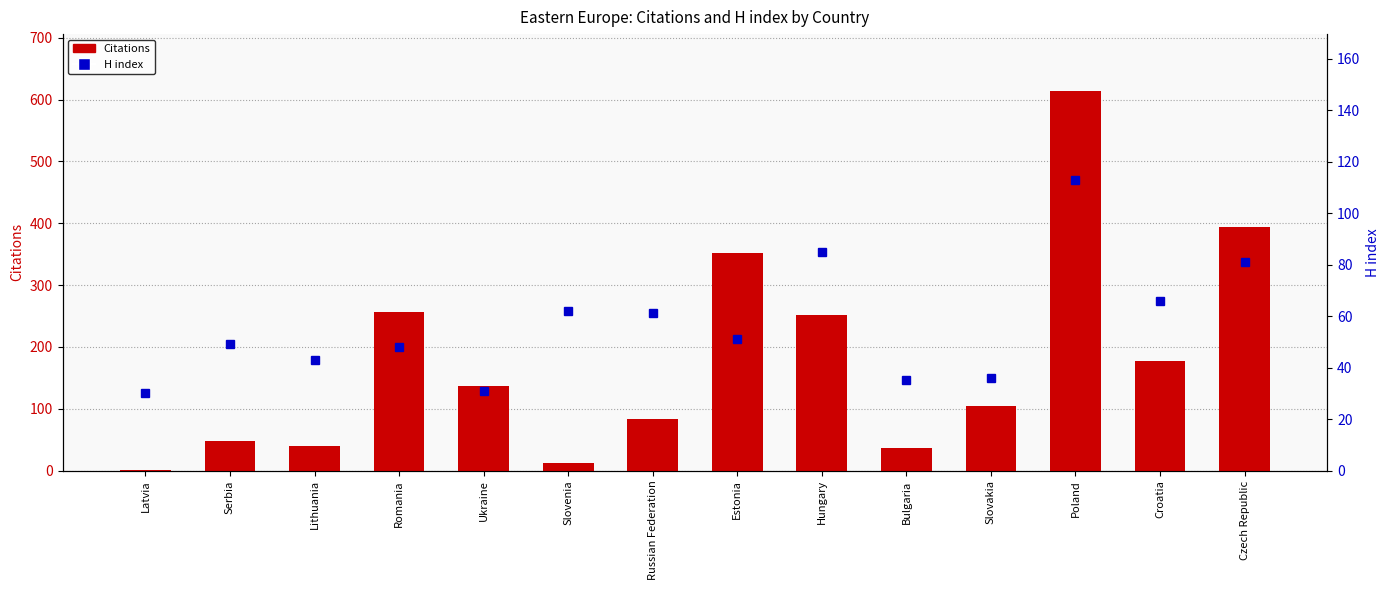

At which category is the sum across all series the highest?

Poland